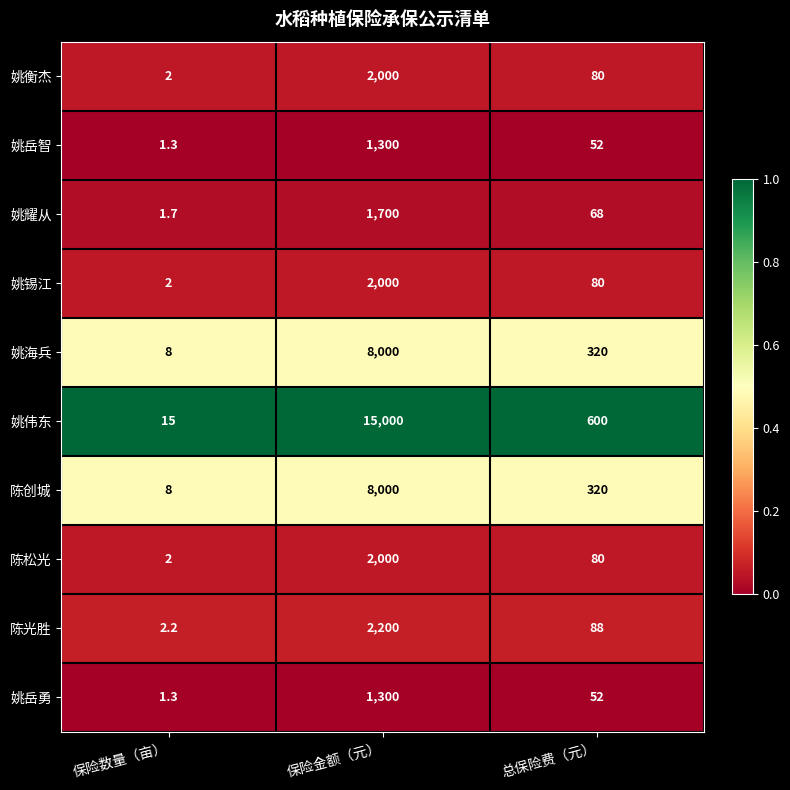

Reading left to right, transcribe all the data shown in this chart.

姚衡杰: 保险数量（亩）=2.0	保险金额（元）=2000.0	总保险费（元）=80.0
姚岳智: 保险数量（亩）=1.3	保险金额（元）=1300.0	总保险费（元）=52.0
姚耀从: 保险数量（亩）=1.7	保险金额（元）=1700.0	总保险费（元）=68.0
姚锡江: 保险数量（亩）=2.0	保险金额（元）=2000.0	总保险费（元）=80.0
姚海兵: 保险数量（亩）=8.0	保险金额（元）=8000.0	总保险费（元）=320.0
姚伟东: 保险数量（亩）=15.0	保险金额（元）=15000.0	总保险费（元）=600.0
陈创城: 保险数量（亩）=8.0	保险金额（元）=8000.0	总保险费（元）=320.0
陈松光: 保险数量（亩）=2.0	保险金额（元）=2000.0	总保险费（元）=80.0
陈光胜: 保险数量（亩）=2.2	保险金额（元）=2200.0	总保险费（元）=88.0
姚岳勇: 保险数量（亩）=1.3	保险金额（元）=1300.0	总保险费（元）=52.0